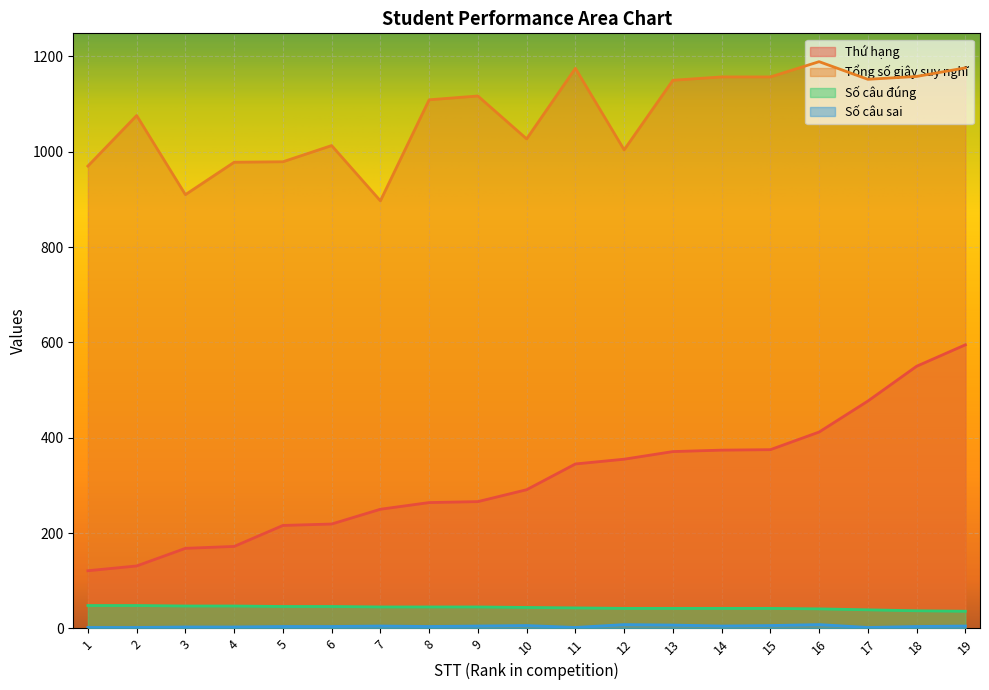

Between 1 and 17, which series saw the biggest shift?

Thứ hạng